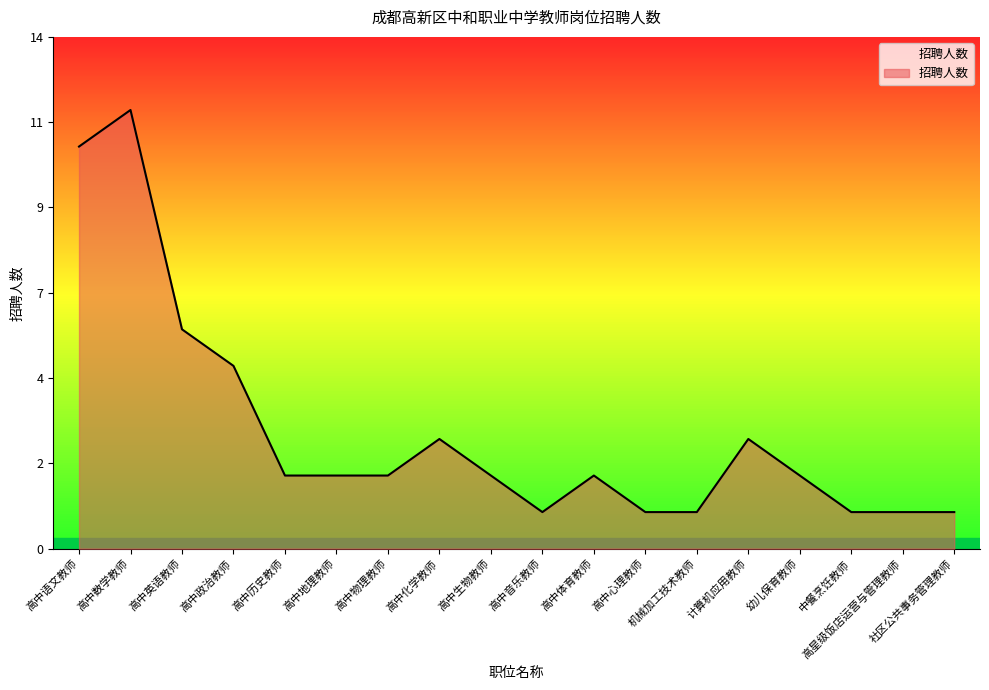

The chart shows a value of 5 at 高中政治教师. True or false?

True